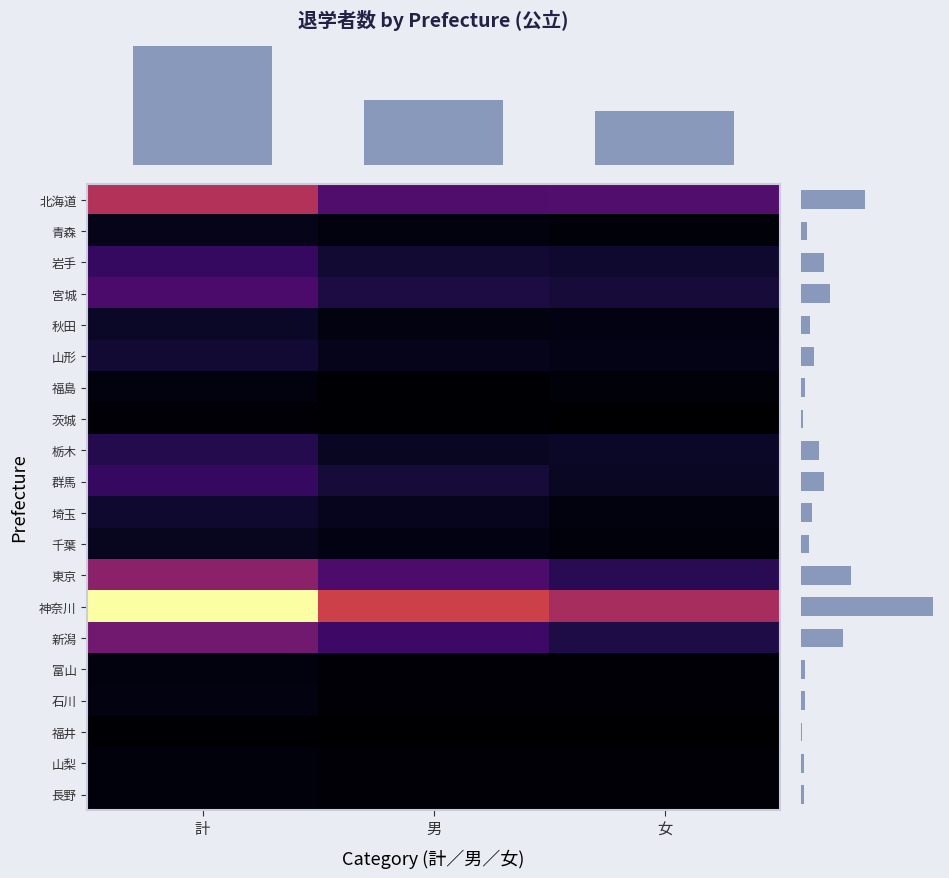

What is the difference between the second highest and minimum values in the 新潟 series?

54